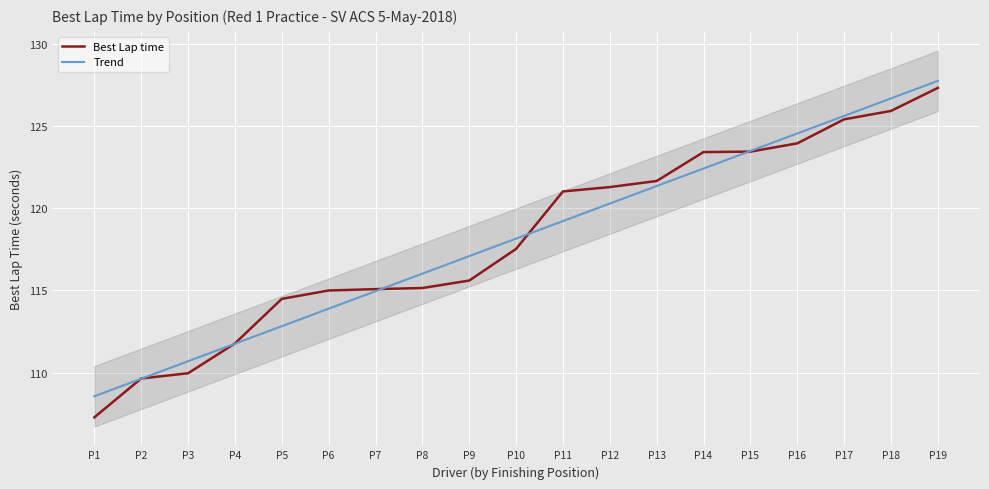

Reading left to right, what are all the values shown in this chart?

Best Lap time: P1=107.3	P2=109.6	P3=110.0	P4=111.8	P5=114.5	P6=115.0	P7=115.1	P8=115.1	P9=115.6	P10=117.5	P11=121.0	P12=121.3	P13=121.7	P14=123.4	P15=123.4	P16=123.9	P17=125.4	P18=125.9	P19=127.3
Trend: P1=108.6	P2=109.6	P3=110.7	P4=111.8	P5=112.8	P6=113.9	P7=115.0	P8=116.0	P9=117.1	P10=118.2	P11=119.2	P12=120.3	P13=121.3	P14=122.4	P15=123.5	P16=124.5	P17=125.6	P18=126.7	P19=127.7